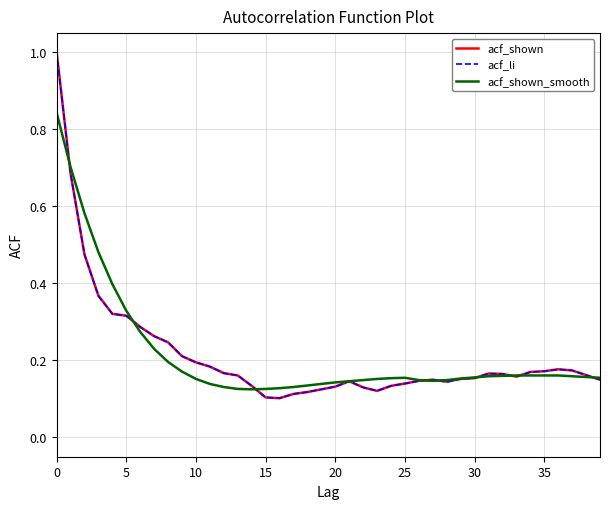

Reading left to right, transcribe all the data shown in this chart.

acf_shown: 1.0	0.7	0.5	0.4	0.3	0.3	0.3	0.3	0.2	0.2	0.2	0.2	0.2	0.2	0.1	0.1	0.1	0.1	0.1	0.1	0.1	0.1	0.1	0.1	0.1	0.1	0.1	0.1	0.1	0.2	0.2	0.2	0.2	0.2	0.2	0.2	0.2	0.2	0.2	0.1
acf_li: 1.0	0.7	0.5	0.4	0.3	0.3	0.3	0.3	0.2	0.2	0.2	0.2	0.2	0.2	0.1	0.1	0.1	0.1	0.1	0.1	0.1	0.1	0.1	0.1	0.1	0.1	0.1	0.1	0.1	0.2	0.2	0.2	0.2	0.2	0.2	0.2	0.2	0.2	0.2	0.1
acf_shown_smooth: 0.8	0.7	0.6	0.5	0.4	0.3	0.3	0.2	0.2	0.2	0.2	0.1	0.1	0.1	0.1	0.1	0.1	0.1	0.1	0.1	0.1	0.1	0.1	0.2	0.2	0.2	0.1	0.1	0.1	0.2	0.2	0.2	0.2	0.2	0.2	0.2	0.2	0.2	0.2	0.2